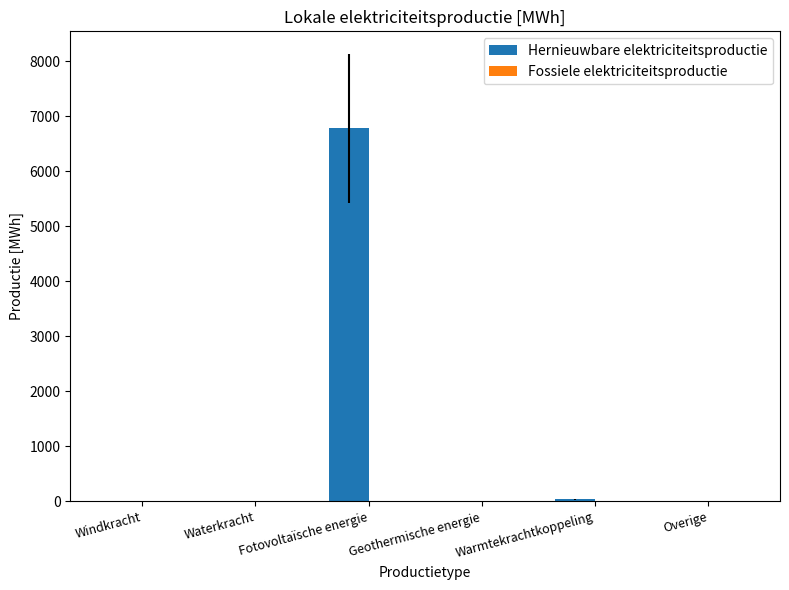

What is the maximum value shown in the chart?

6778.0